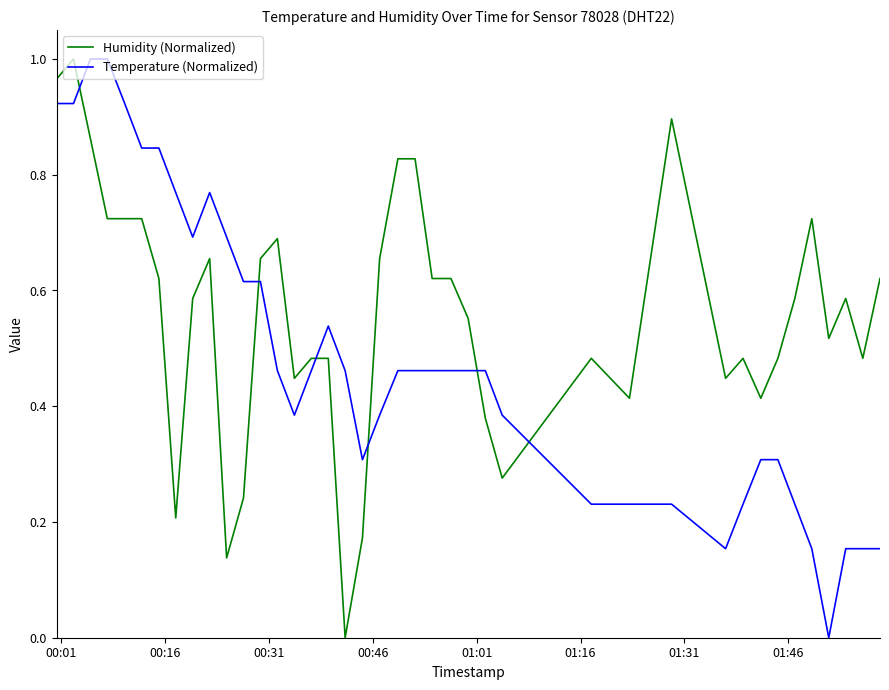

Rank the series by their average value, from lowest to highest.

Temperature (Normalized), Humidity (Normalized)